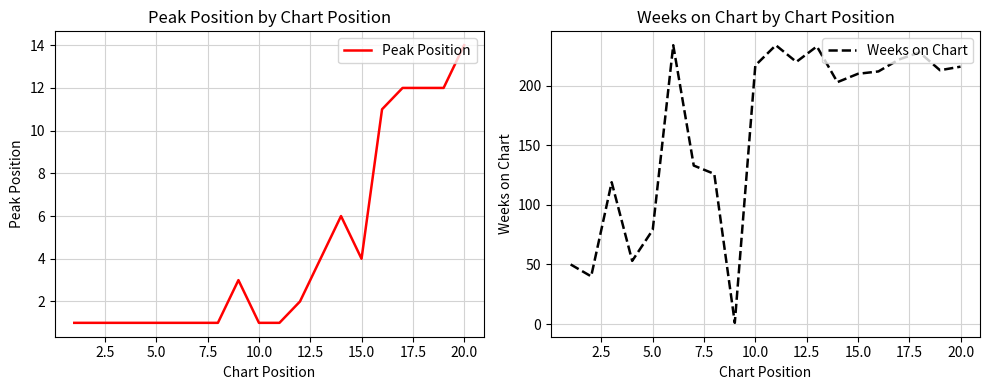

What is the difference between the second highest and minimum values in the Weeks on Chart series?

233